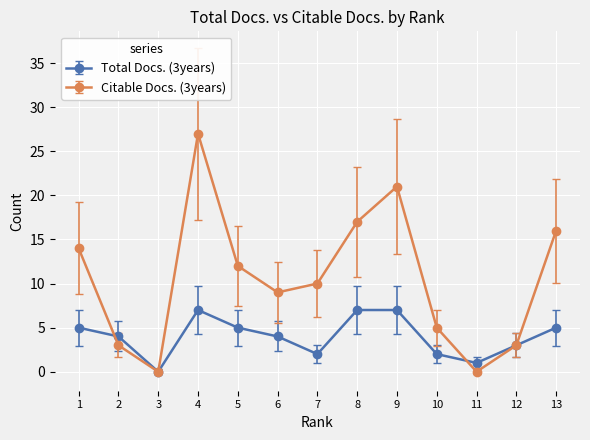

Is this an area chart (filled region under the line)?

No